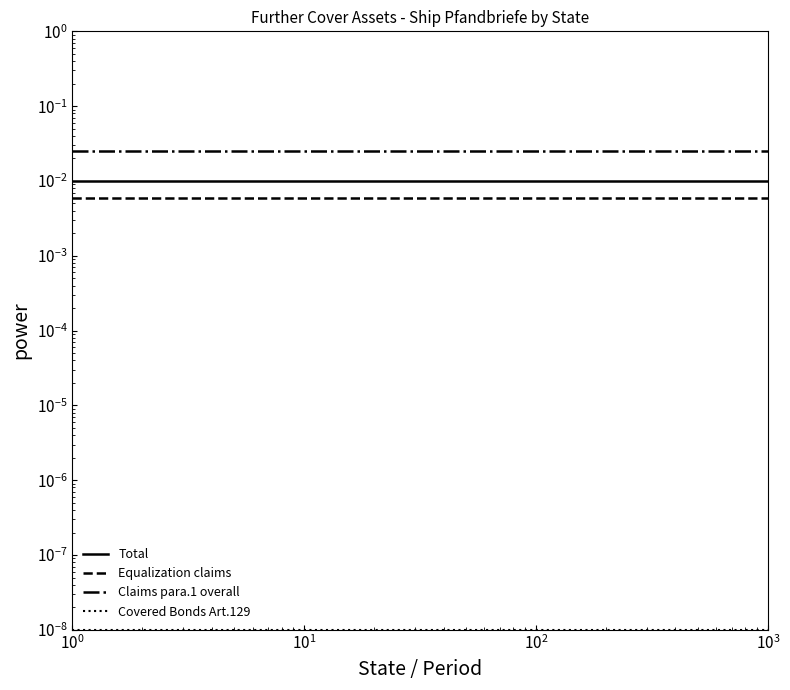

True or false: Covered Bonds Art.129 has a value of 0.0 at 18.

False